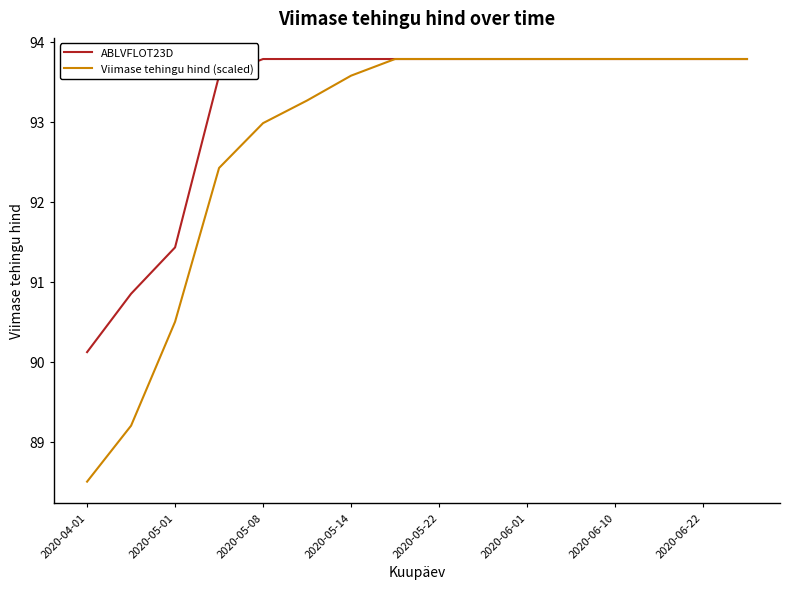

Which series has the widest spread of values?

Viimase tehingu hind (scaled)